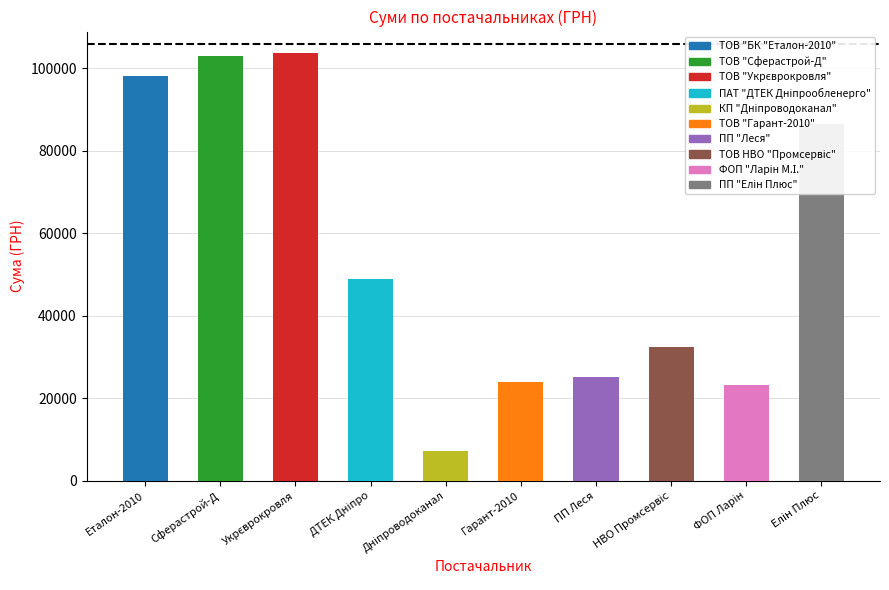

What value does the data have at Гарант-2010?

23927.4